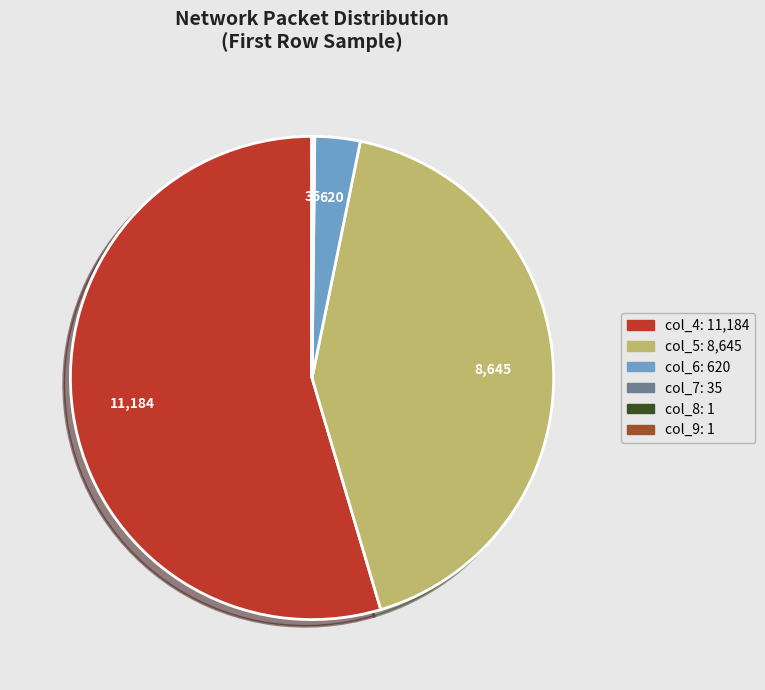

Does any single category account for the majority?

Yes